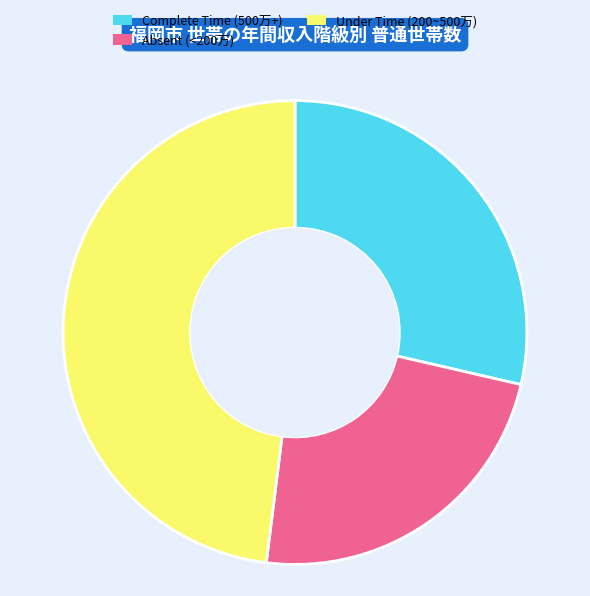

Is there a majority slice in this chart?

No